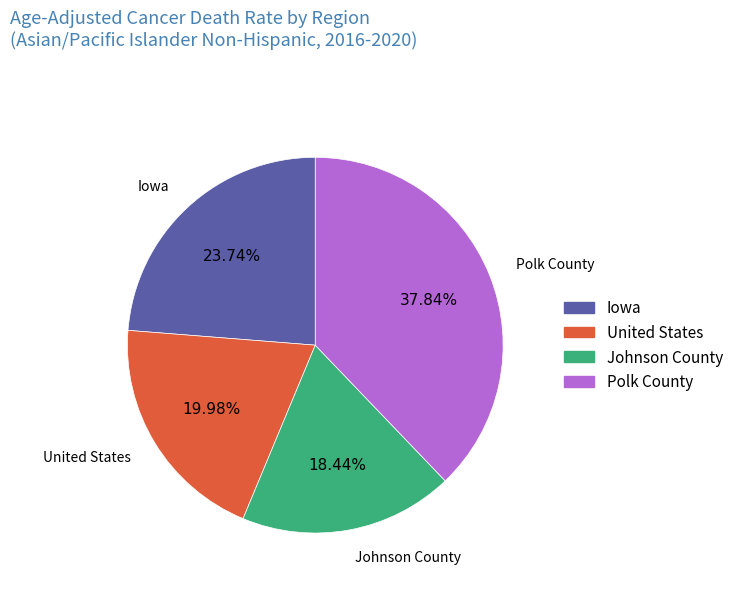

What percentage is the Iowa slice, to the nearest percent?

24%